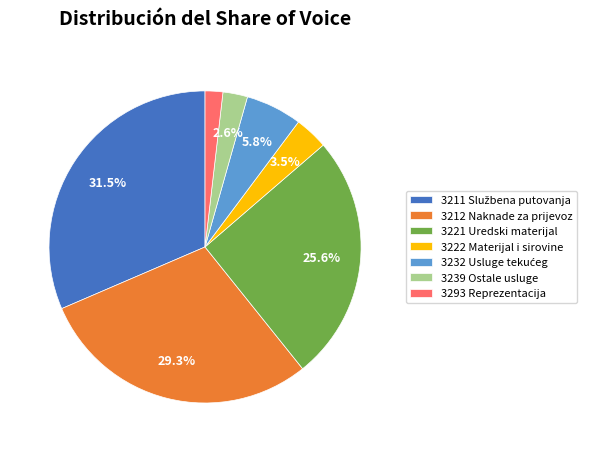

Does 3221 Uredski materijal represent more than half of the total?

No